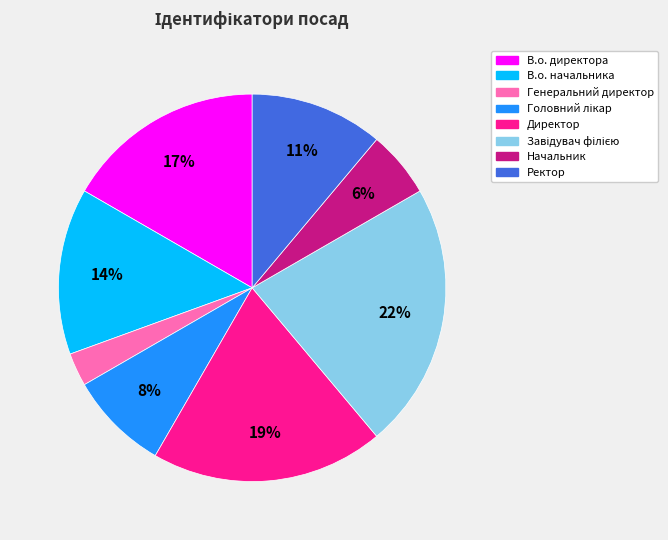

To the nearest percent, what is the average slice percentage?

12%